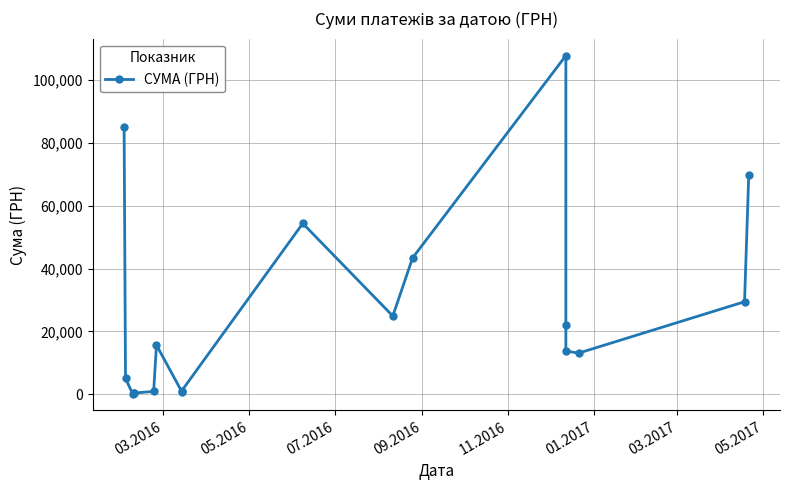

What is the greatest value displayed?

107657.1